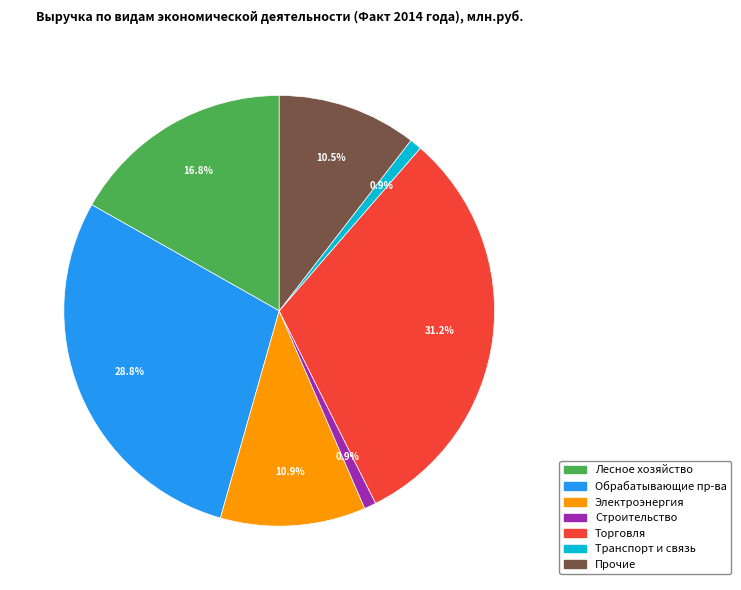

Is there a majority slice in this chart?

No